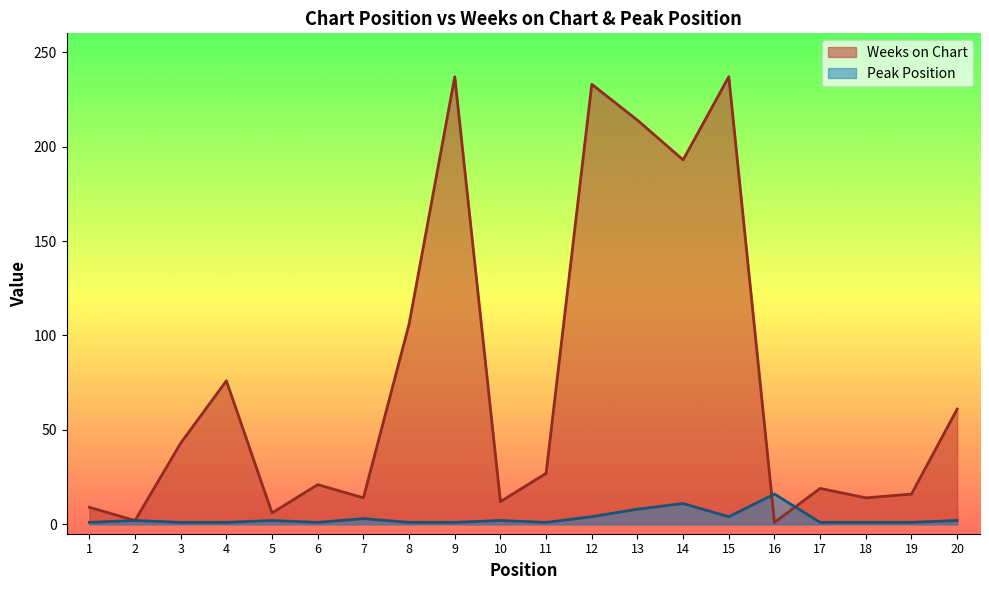

At which category does Weeks on Chart reach its first local valley?

2